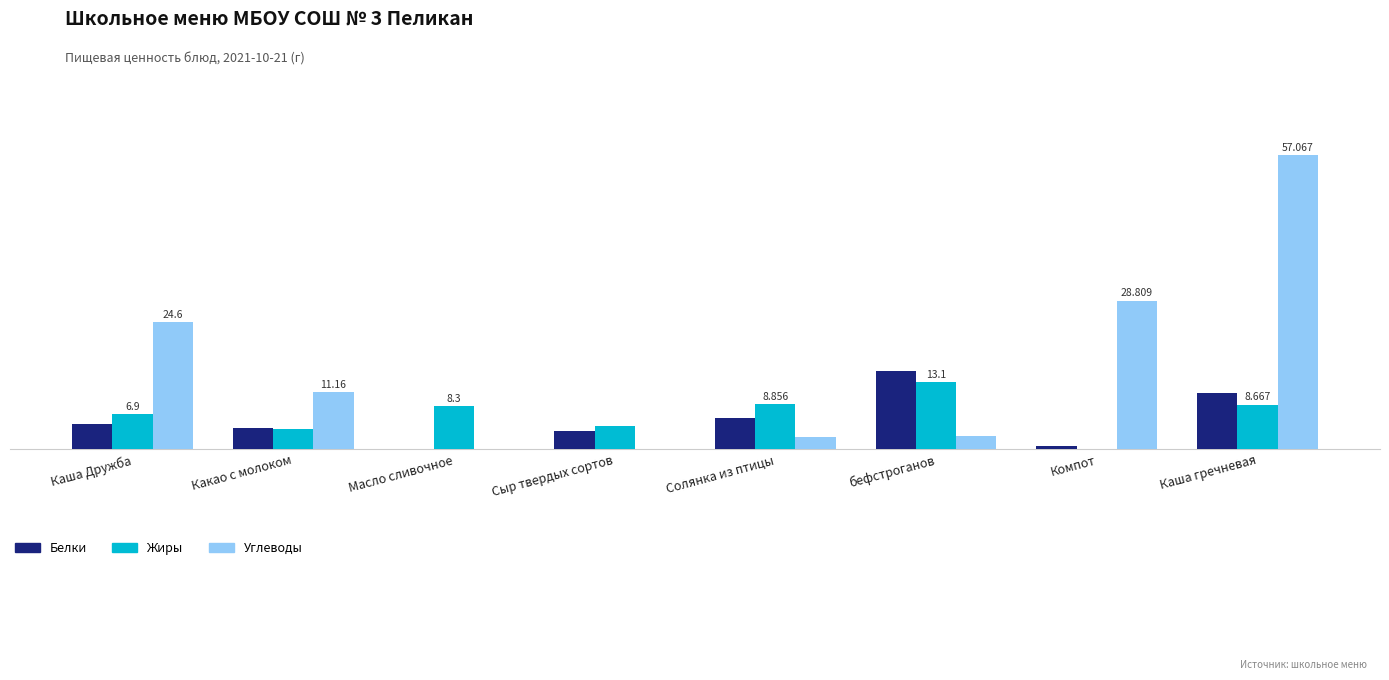

Which category has the lowest value in the Углеводы series?

Сыр твердых сортов